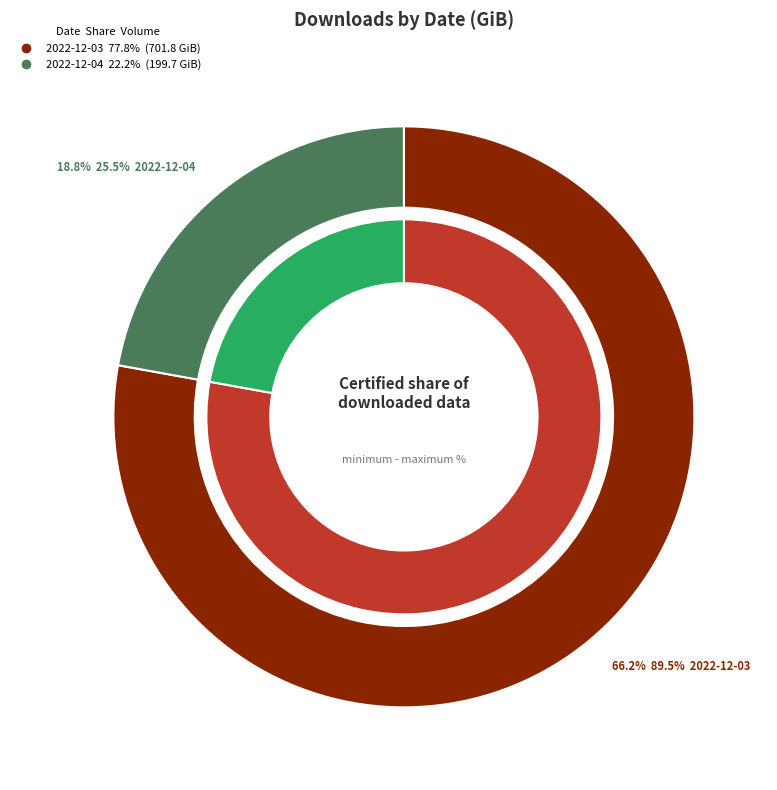

Combined, what portion of the pie is 2022-12-03 and 2022-12-04?

100.0%